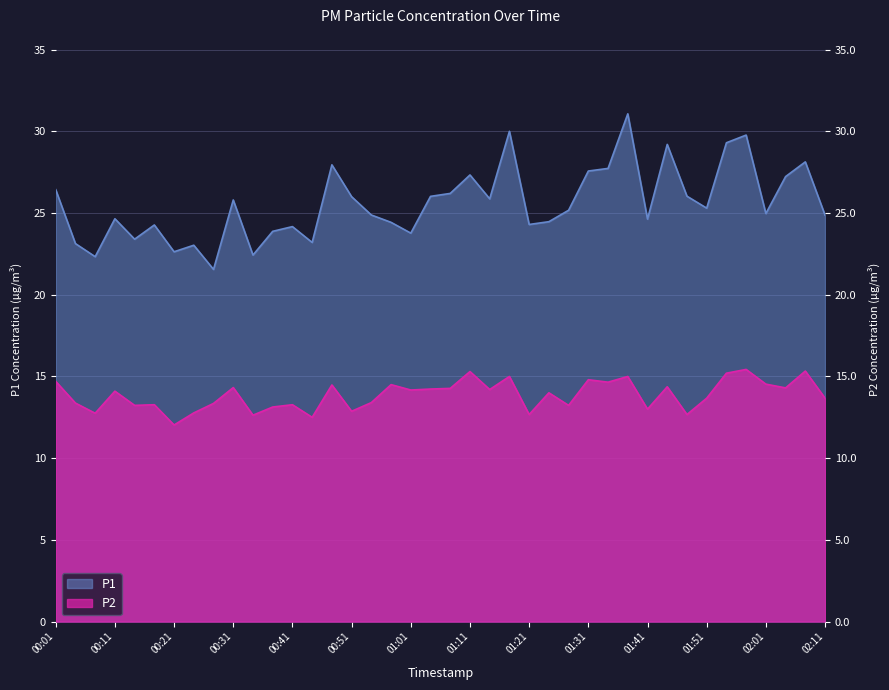

The P2 series shows 14.3 at 00:31. True or false?

True